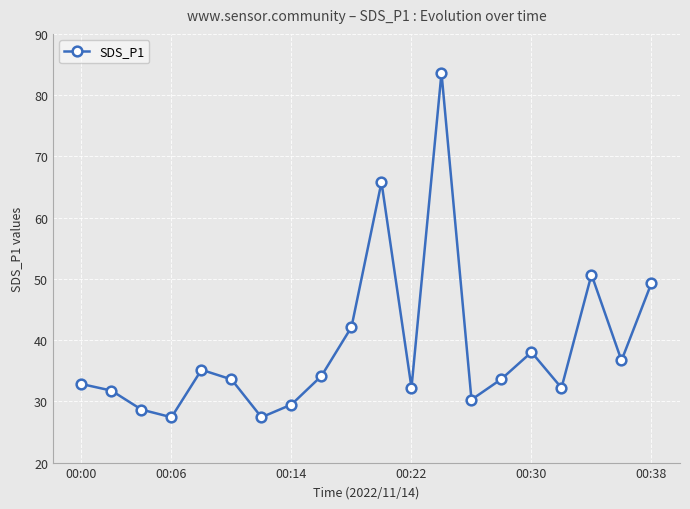

What is the average value?

38.8